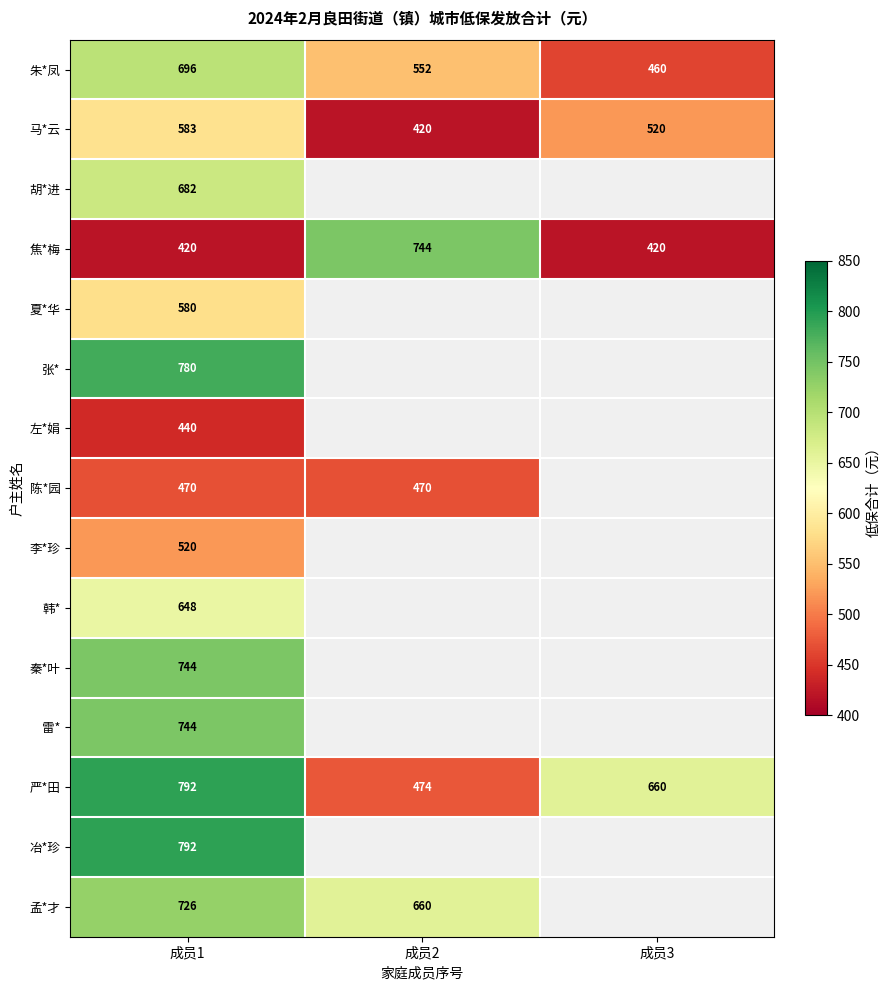

Which has a higher value, 成员2 or 成员3?

成员2